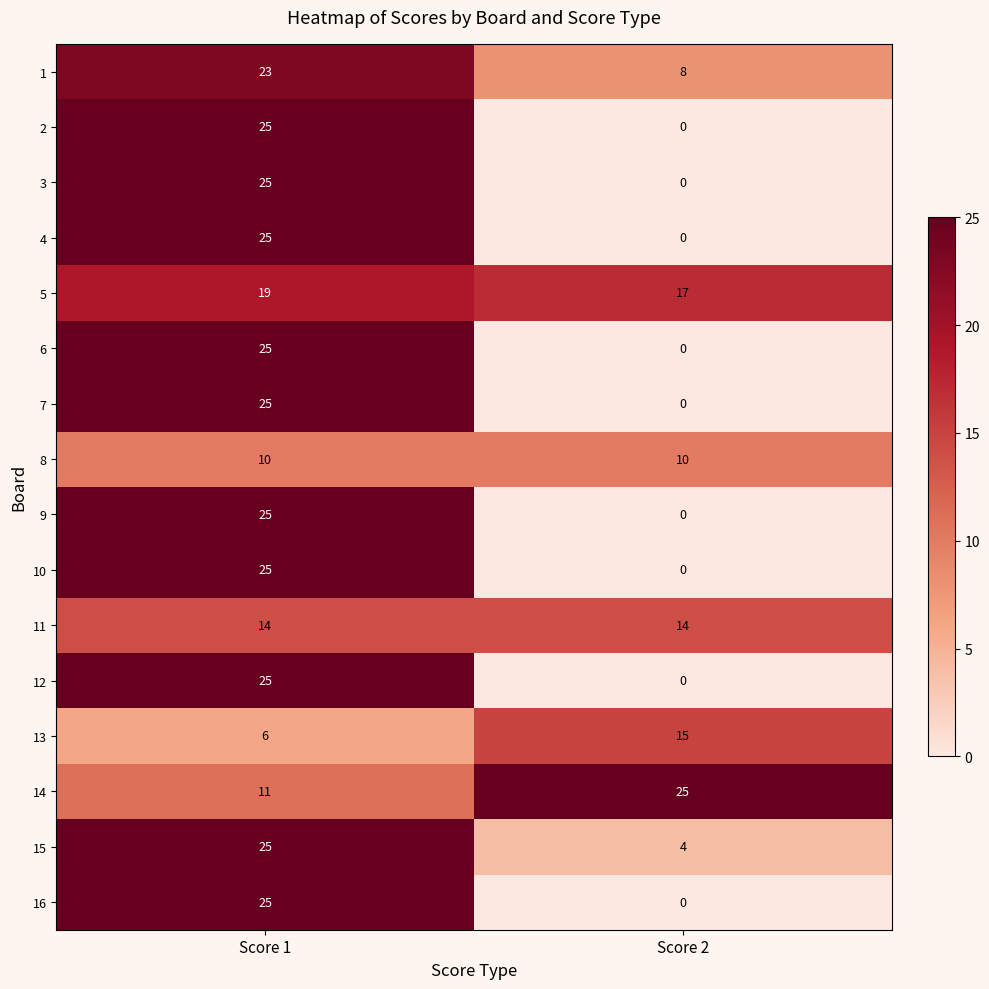

What is the total value across all series at Score 2?

93